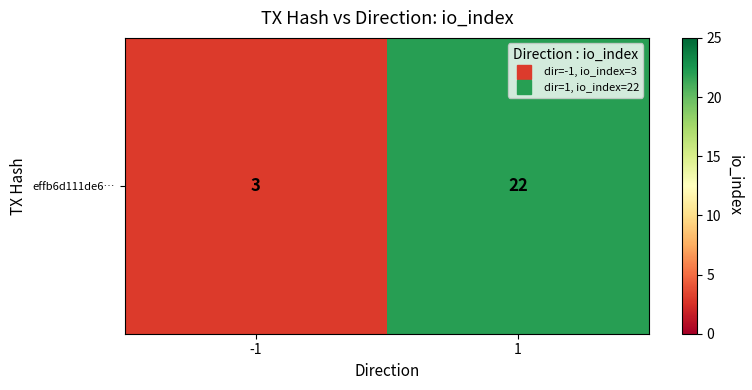

What is the greatest value displayed?

22